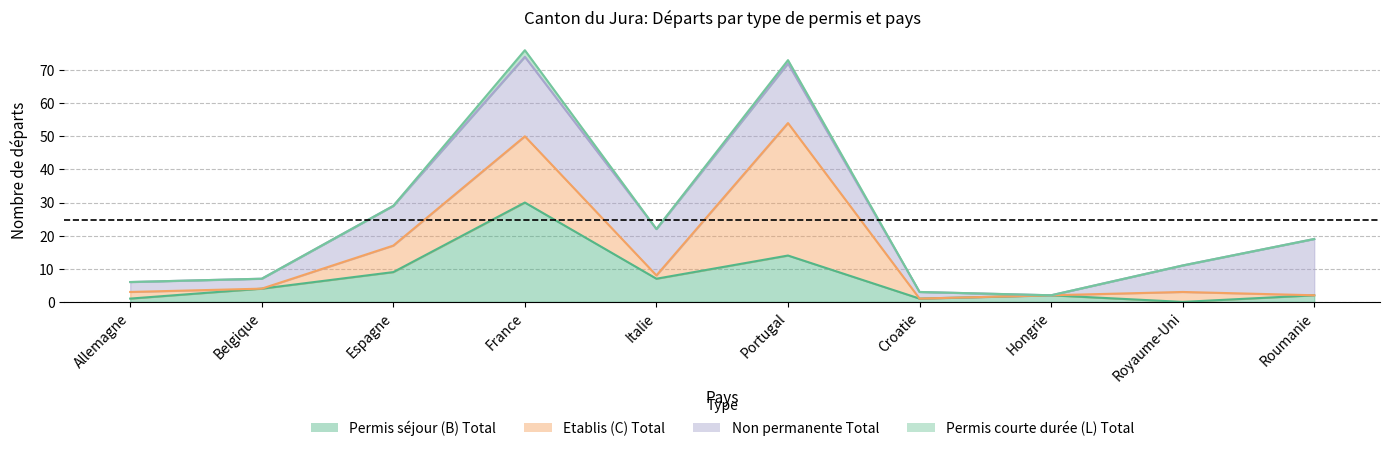

Reading right to left, transcribe all the data shown in this chart.

Permis séjour (B) Total: 2	0	2	1	14	7	30	9	4	1
Etablis (C) Total: 0	3	0	0	40	1	20	8	0	2
Non permanente Total: 17	8	0	2	18	14	24	12	3	3
Permis courte durée (L) Total: 0	0	0	0	1	0	2	0	0	0